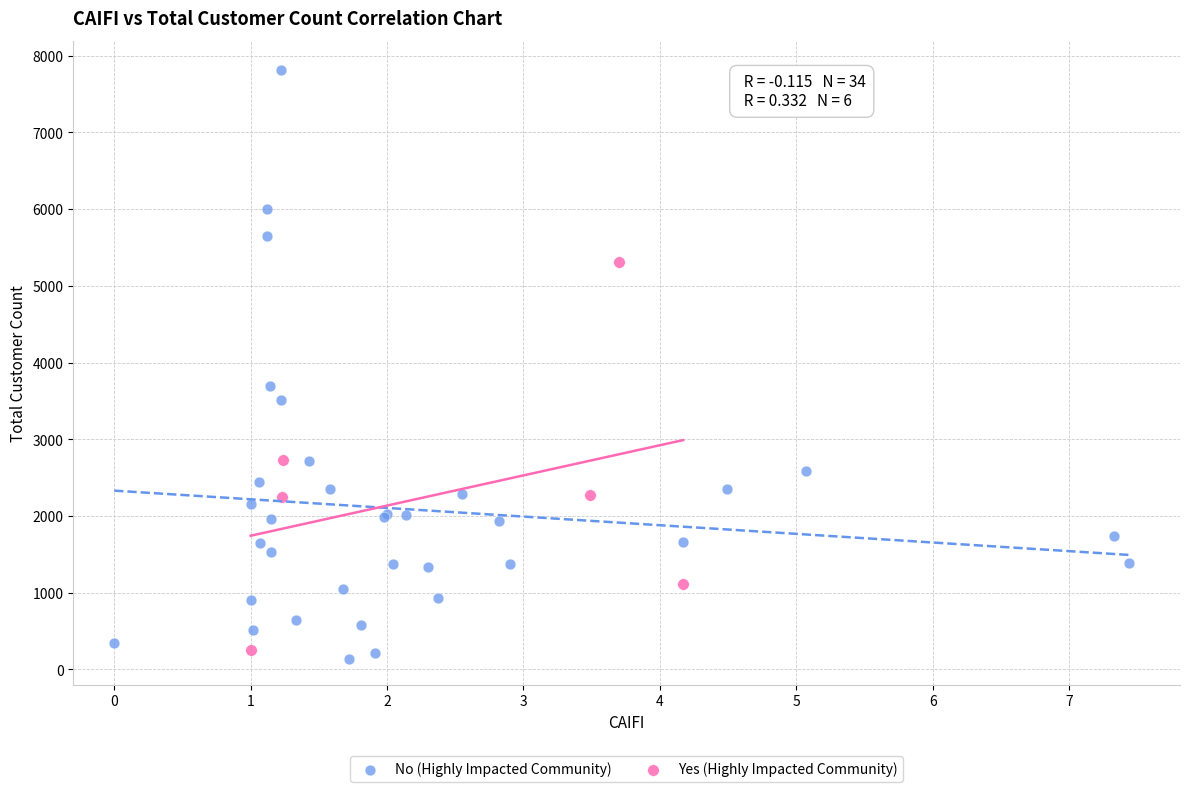

Which series has the largest Y range (max minus min)?

No (Highly Impacted Community)